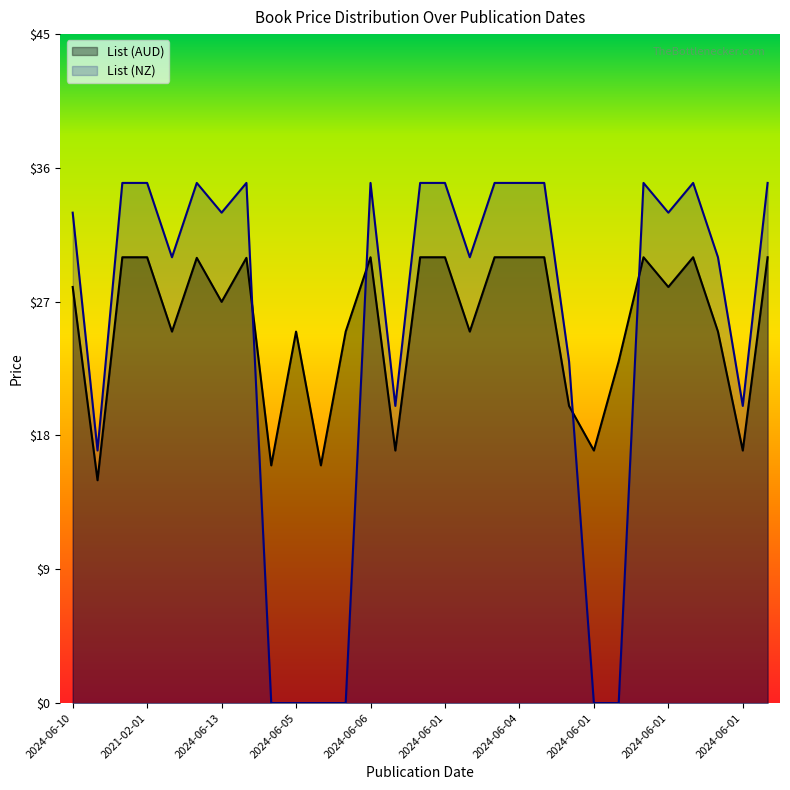

Rank the series by their average value, from lowest to highest.

List (NZ), List (AUD)